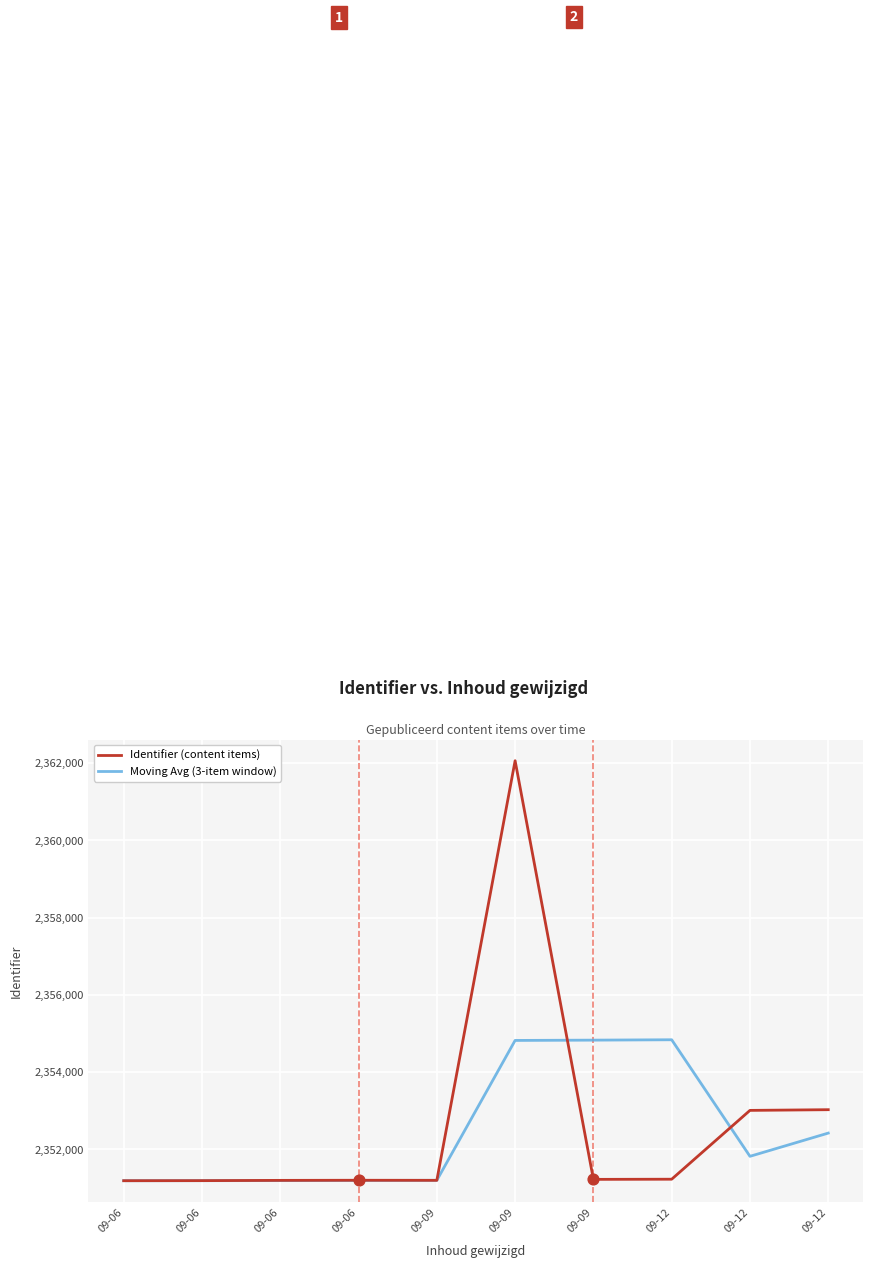

What are all the series names shown in the legend?

Identifier (content items), Moving Avg (3-item window)